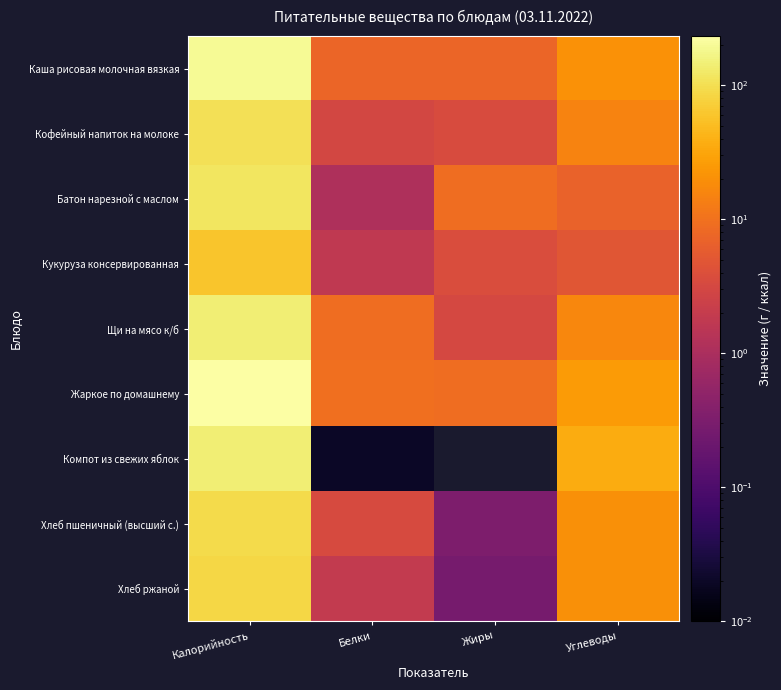

Reading left to right, what are all the values shown in this chart?

Каша рисовая молочная вязкая: Калорийность=195.2	Белки=7.5	Жиры=7.5	Углеводы=20.7
Кофейный напиток на молоке: Калорийность=102.1	Белки=3.1	Жиры=3.6	Углеводы=15.0
Батон нарезной с маслом: Калорийность=115.0	Белки=1.1	Жиры=9.0	Углеводы=6.8
Кукуруза консервированная: Калорийность=59.6	Белки=1.7	Жиры=3.7	Углеводы=4.8
Щи на мясо к/б: Калорийность=142.5	Белки=9.2	Жиры=3.2	Углеводы=16.3
Жаркое по домашнему: Калорийность=232.7	Белки=9.5	Жиры=9.0	Углеводы=25.6
Компот из свежих яблок: Калорийность=142.0	Белки=0.0	Жиры=0.0	Углеводы=35.8
Хлеб пшеничный (высший с.): Калорийность=94.0	Белки=3.4	Жиры=0.3	Углеводы=19.7
Хлеб ржаной: Калорийность=85.6	Белки=1.9	Жиры=0.3	Углеводы=19.9